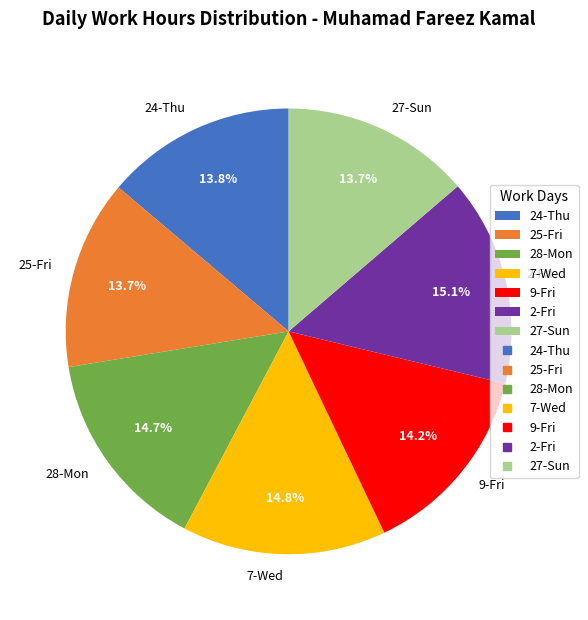

Approximately how many times larger is the value at 25-Fri compared to 27-Sun?

1.0